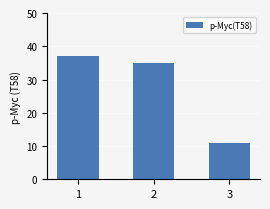

Which has a higher value, 2 or 3?

2